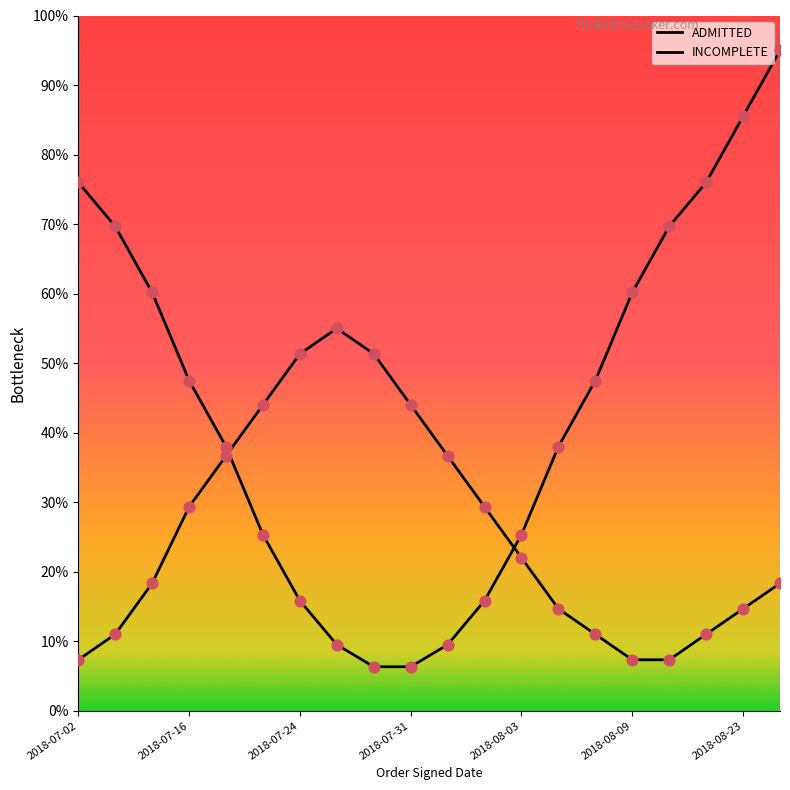

At how many categories does at least one series exceed 76?

2